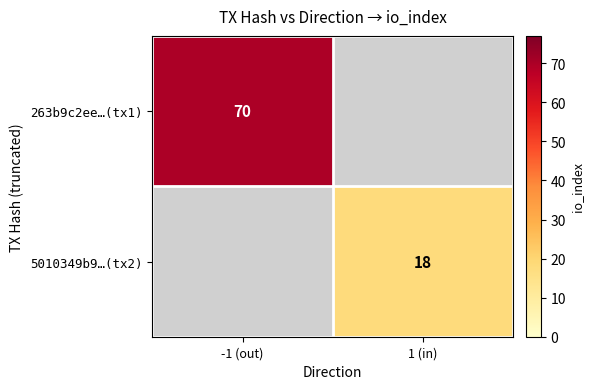

The 263b9c2ee…(tx1) series shows 112 at -1 (out). True or false?

False